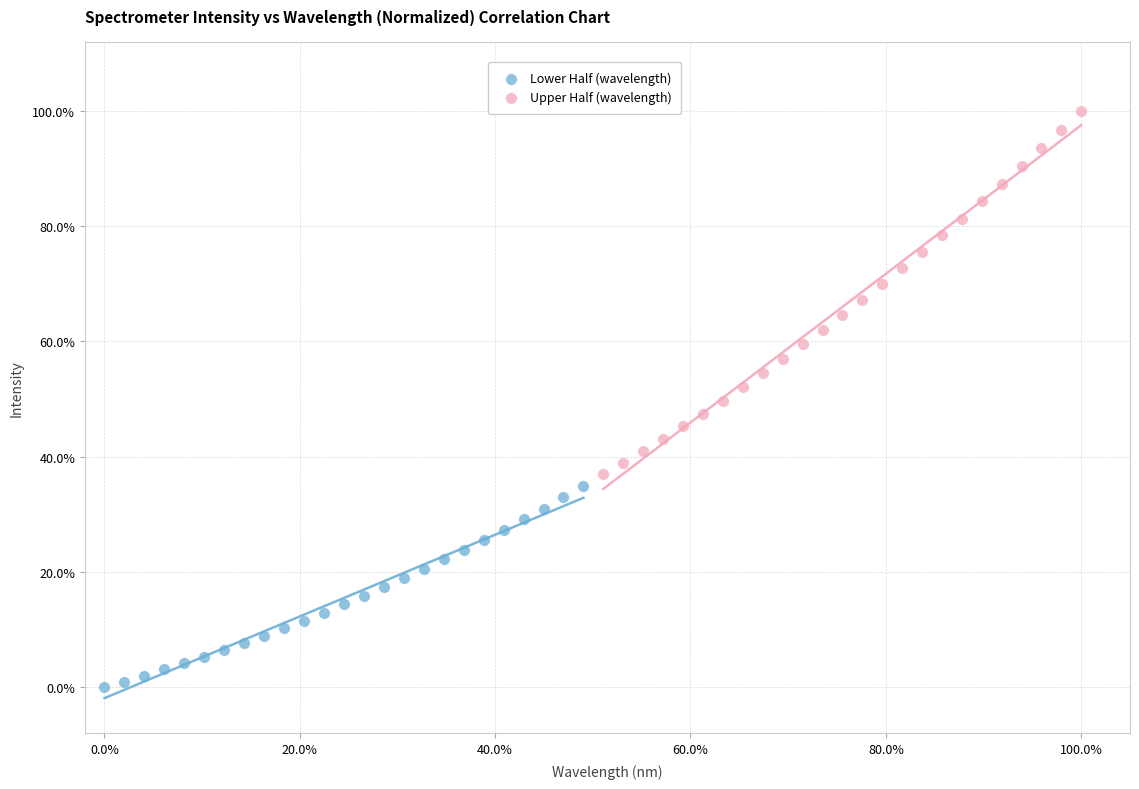

What are all the series names shown in the legend?

Lower Half (wavelength), Upper Half (wavelength)